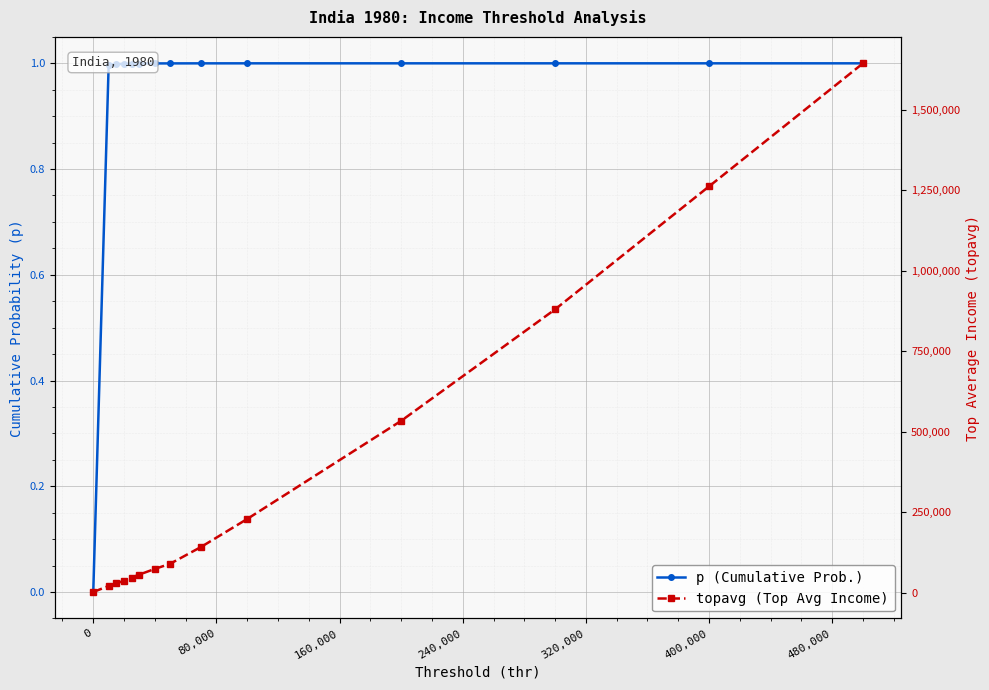

Is it true that p (Cumulative Prob.) equals 1.0 at 80,000?

True